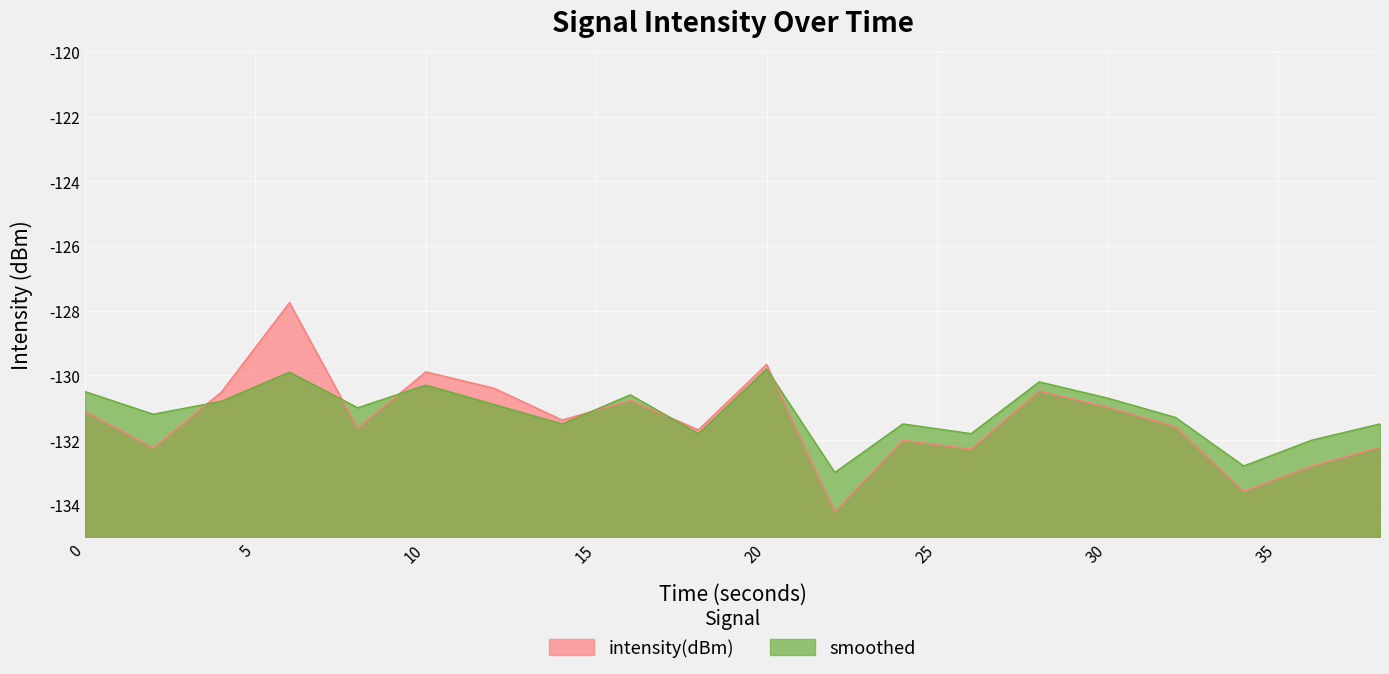

True or false: smoothed has a value of -130.5 at 0.

True